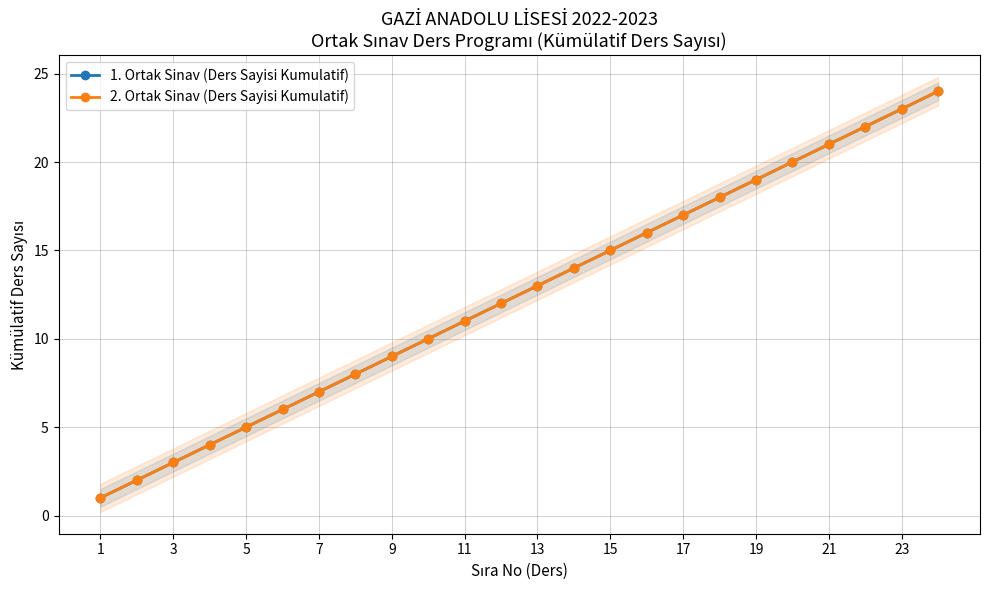

How many categories are shown in the chart?

24